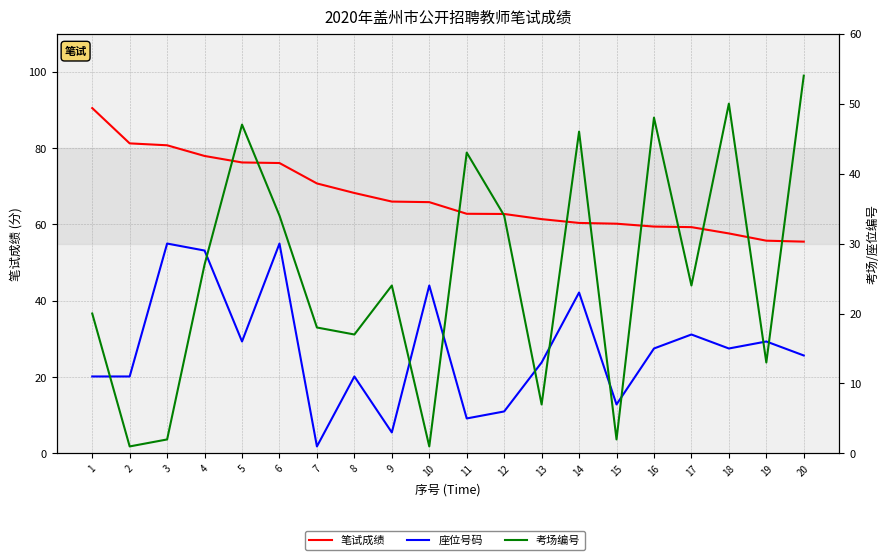

What are all the series names shown in the legend?

笔试成绩, 座位号码, 考场编号